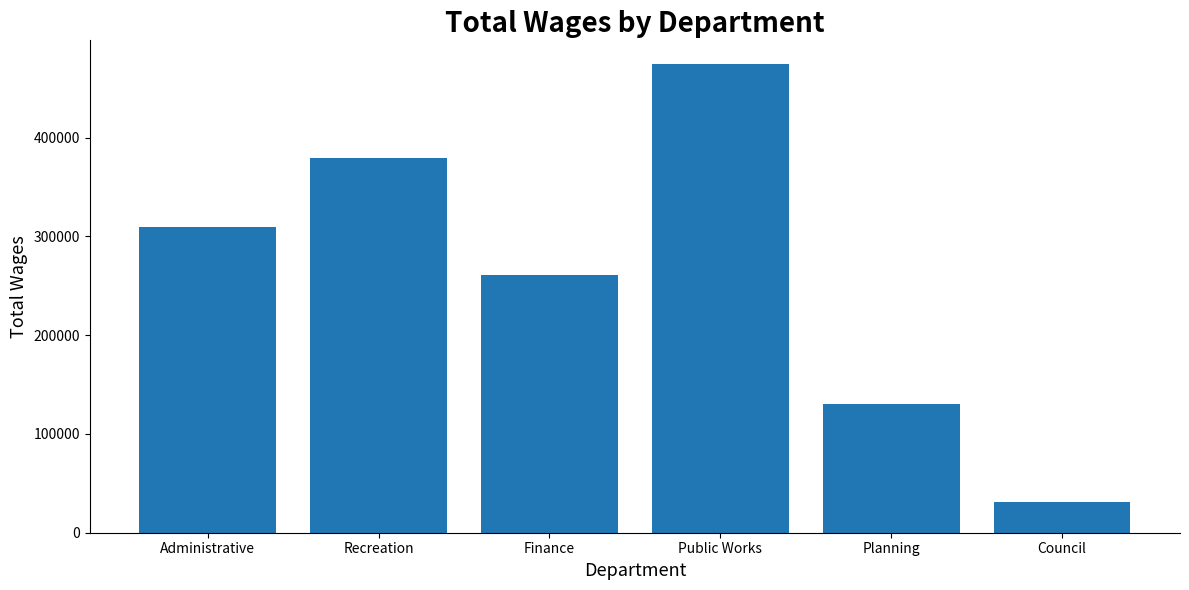

List the labels in order of value, largest first.

Public Works, Recreation, Administrative, Finance, Planning, Council